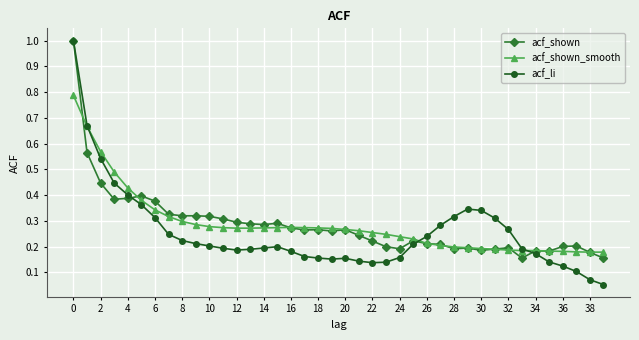

Which series has the largest range (max minus min)?

acf_li